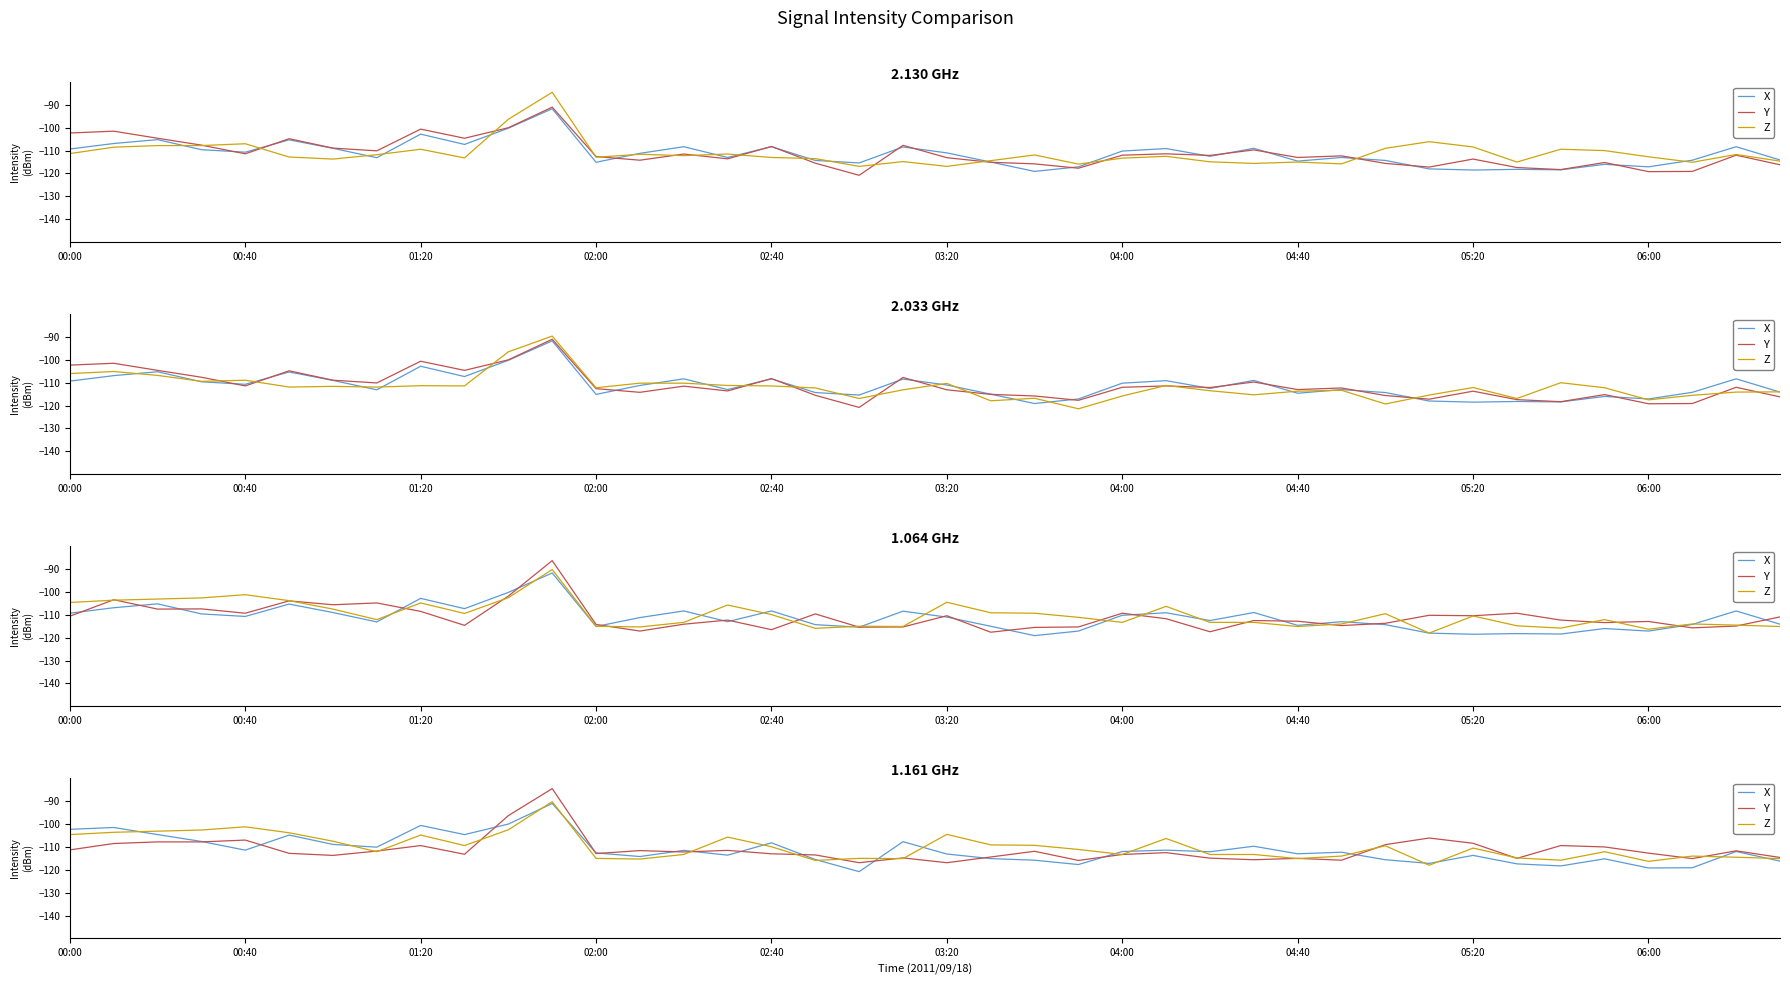

Where does the X series first go above -112?

00:00